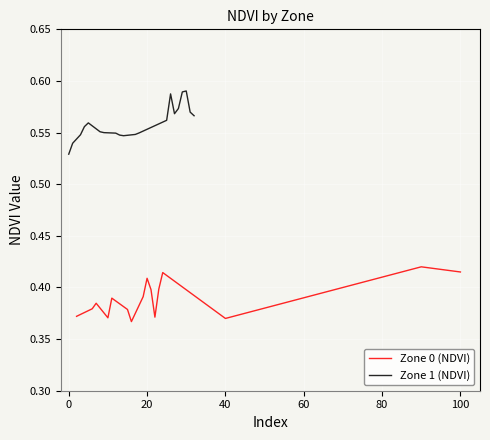

Does the chart display data point markers on the line(s)?

No